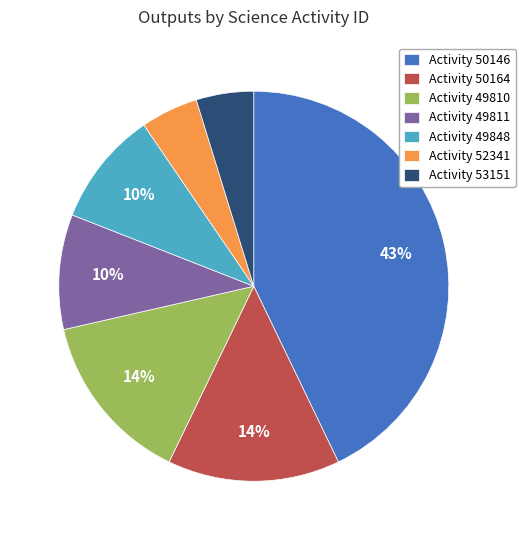

Is there any slice that represents more than half of the pie?

No